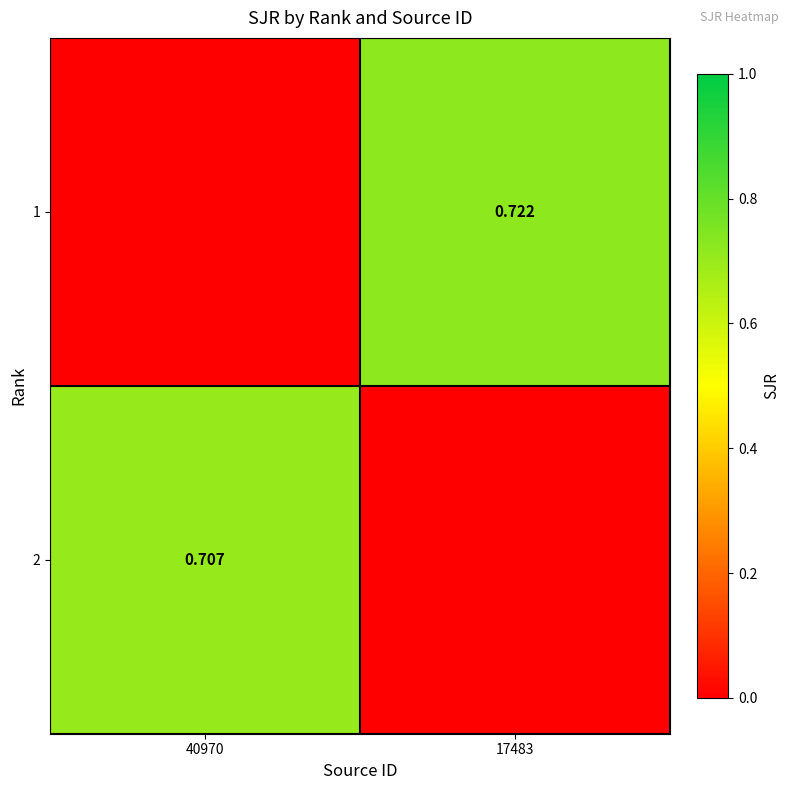

Is the value of 1 at 40970 greater than the value of 2 at 17483?

No